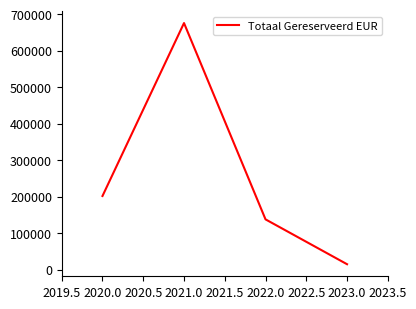

At which category does the chart reach its minimum across all series?

2023.0